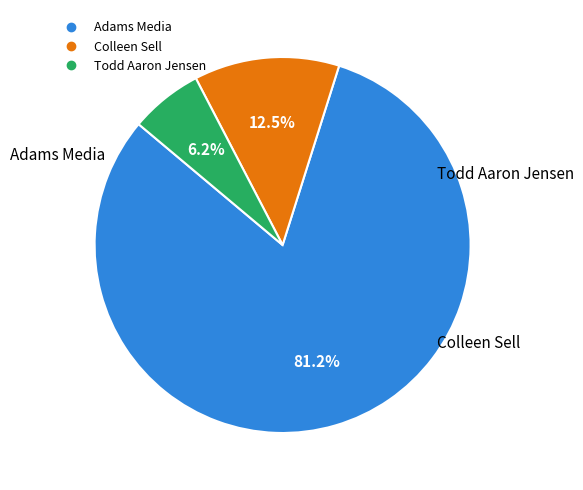

Which category has the smallest portion of the pie?

Todd Aaron Jensen